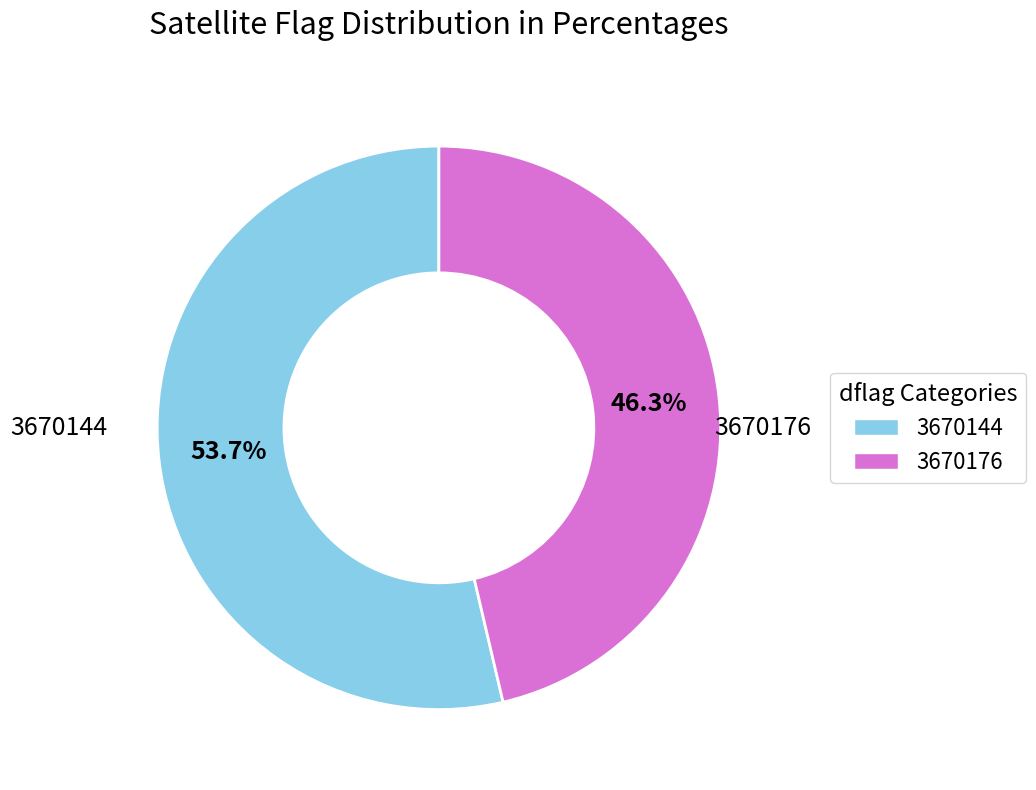

Rank the categories by value from highest to lowest.

3670144, 3670176